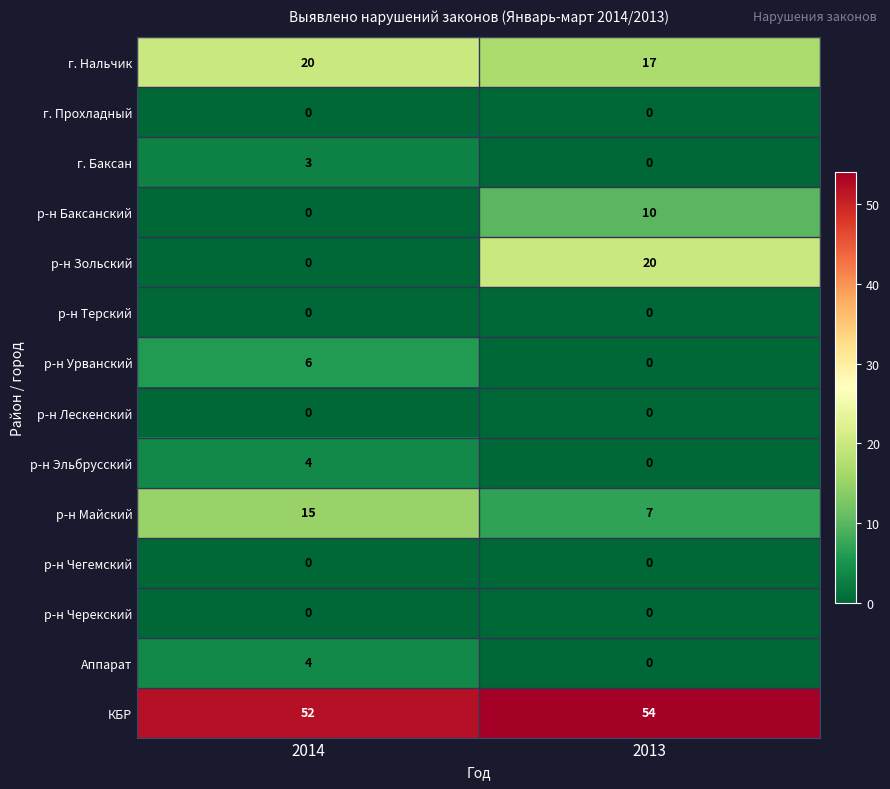

Is the value of р-н Майский at 2013 greater than the value of КБР at 2014?

No